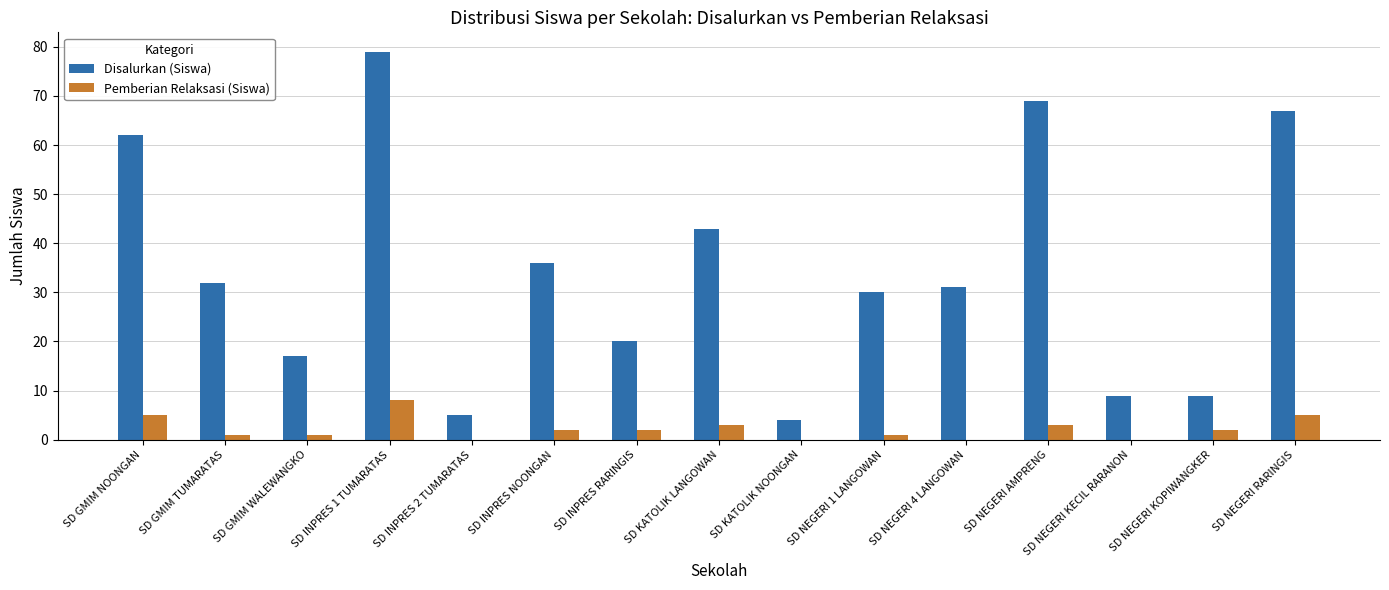

At which category is the sum across all series the highest?

SD INPRES 1 TUMARATAS